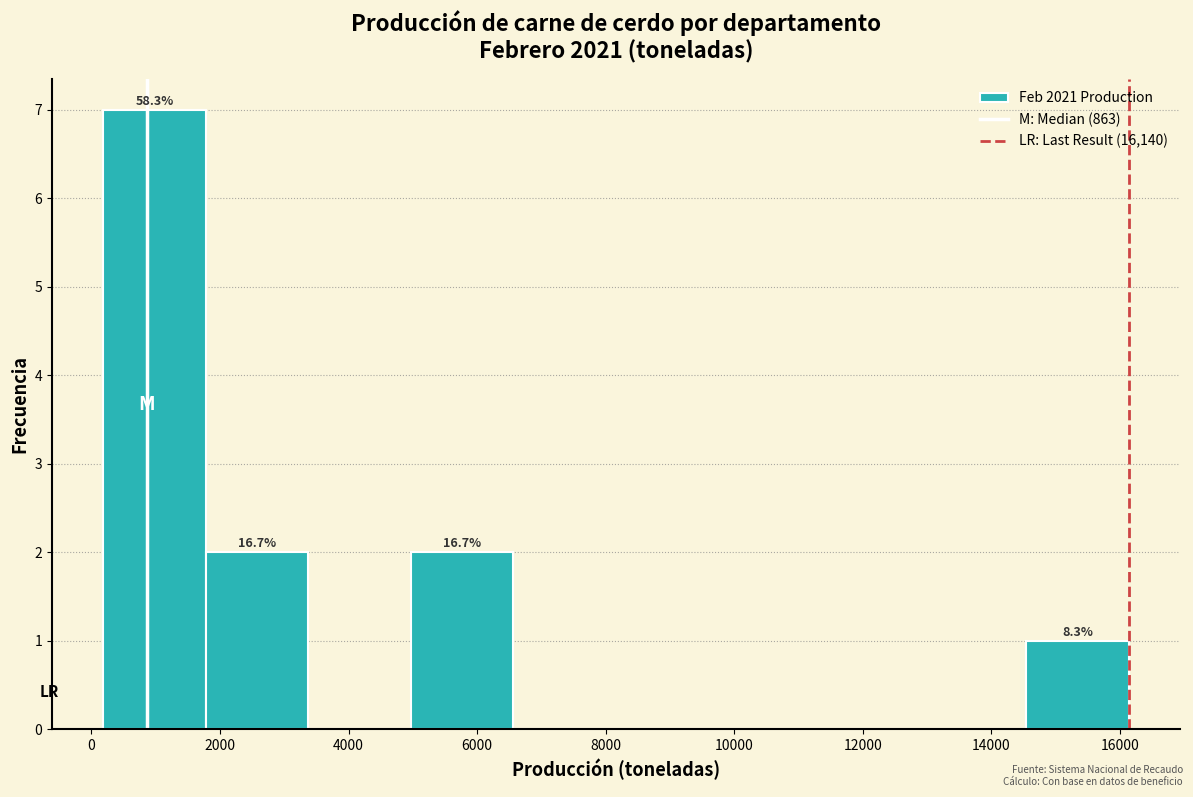

Which range on the x-axis has the tallest bar?

200 to 1800